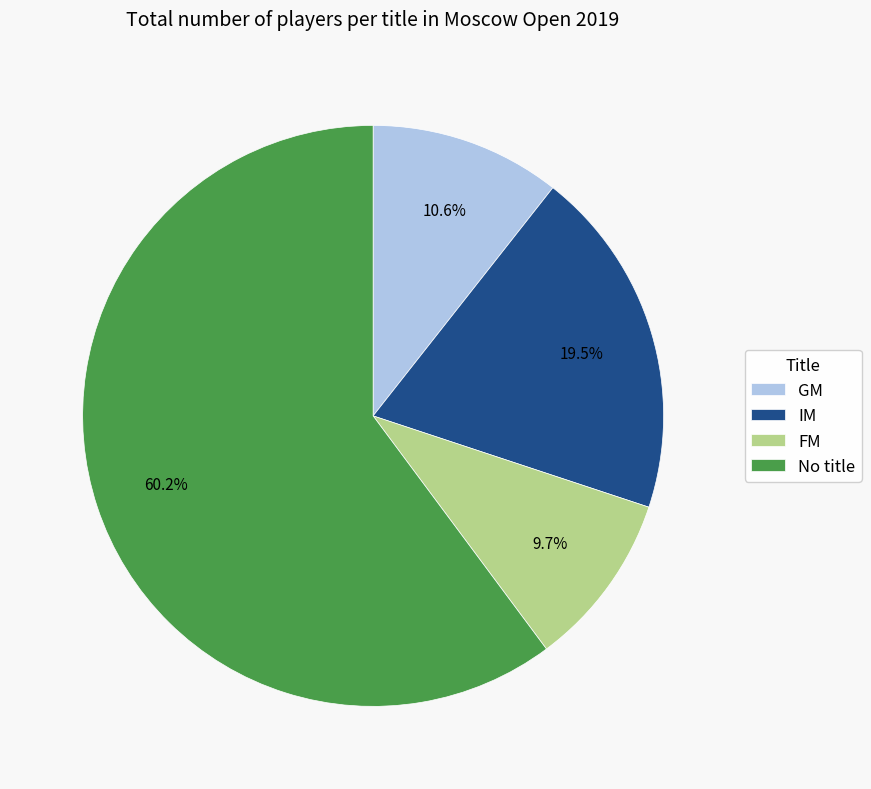

What is the smallest slice in the pie chart?

FM